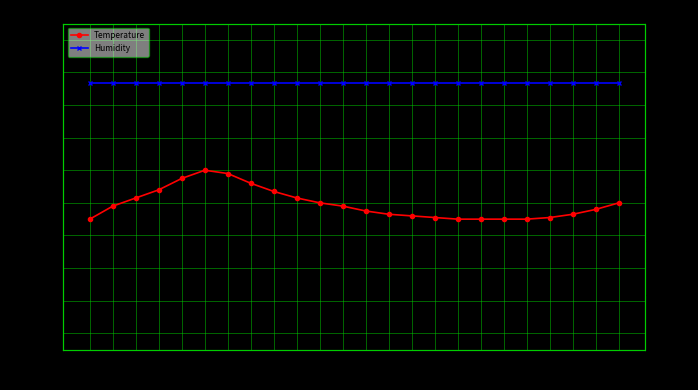

At which label is Temperature closest to 0?

00:00